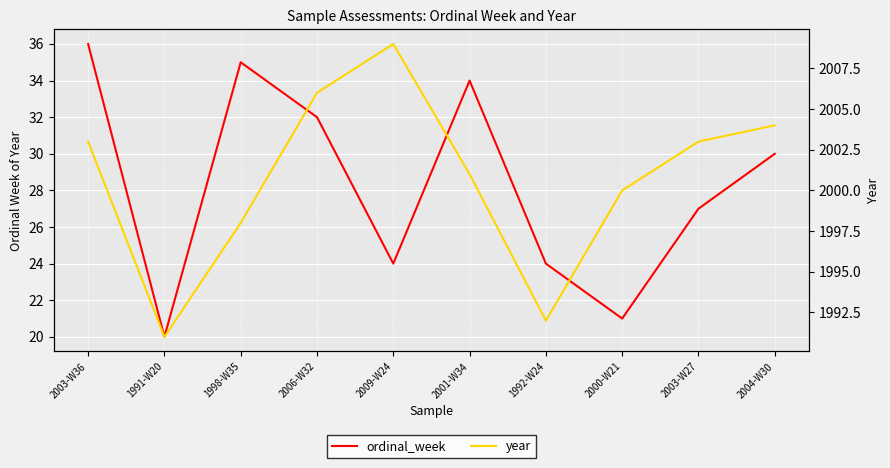

What is the total value across all series at 2004-W30?

2034